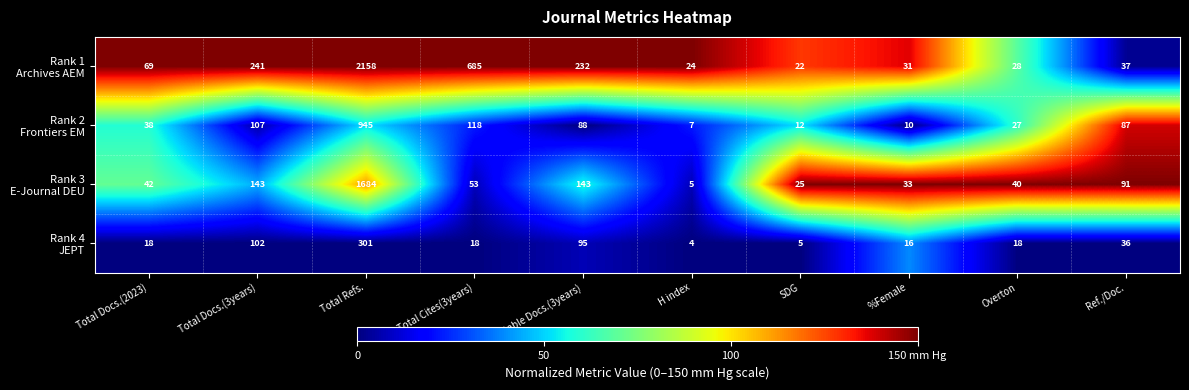

What is the total value across all series at SDG?

64